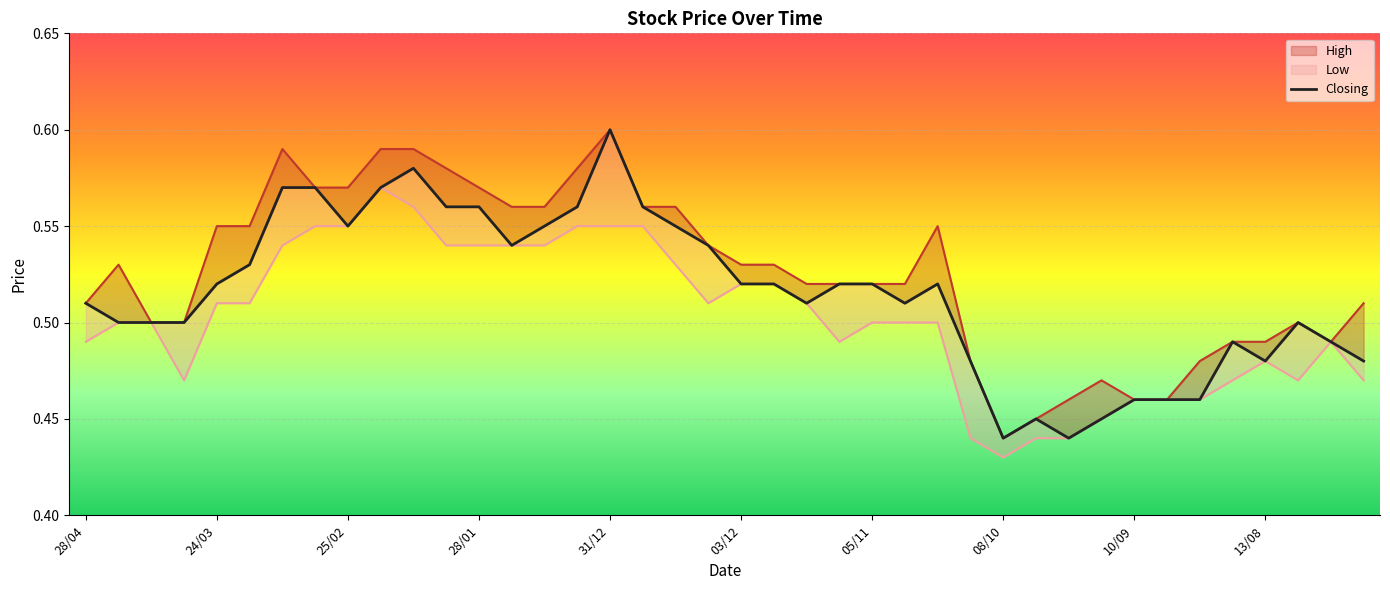

Count the number of categories in the chart.

40